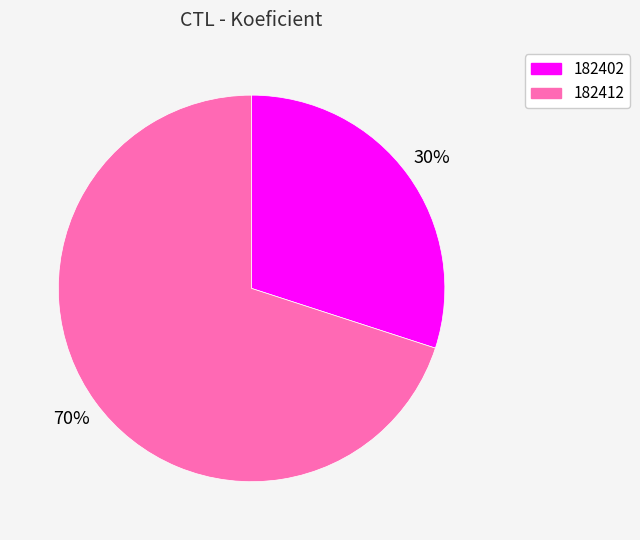

What is the majority slice?

182412